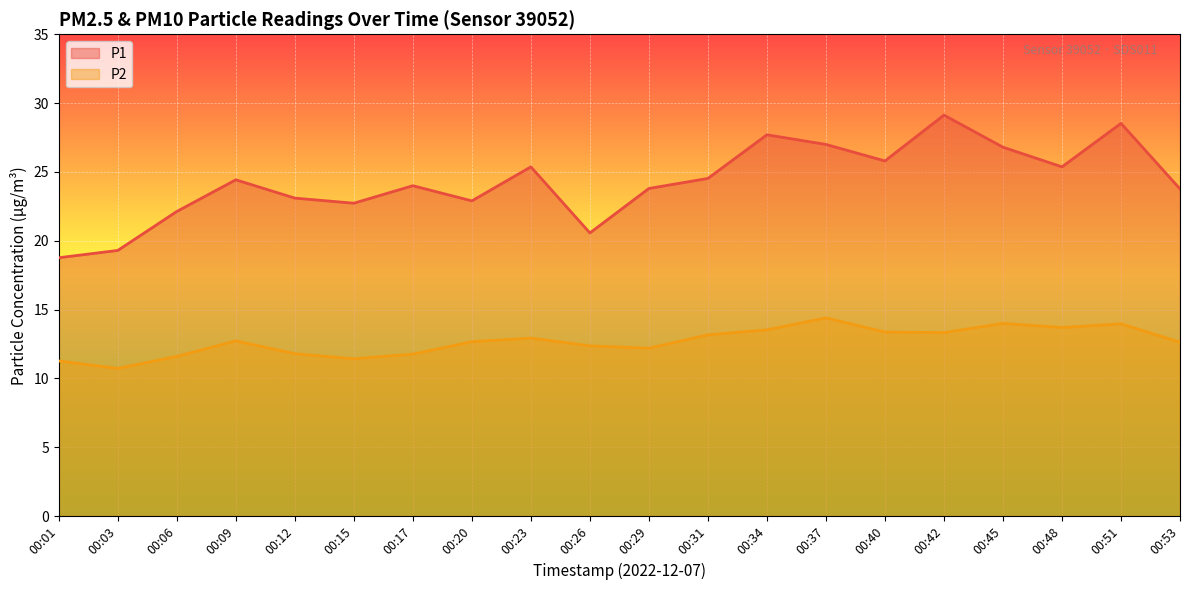

True or false: P2 and P1 cross at least once.

False